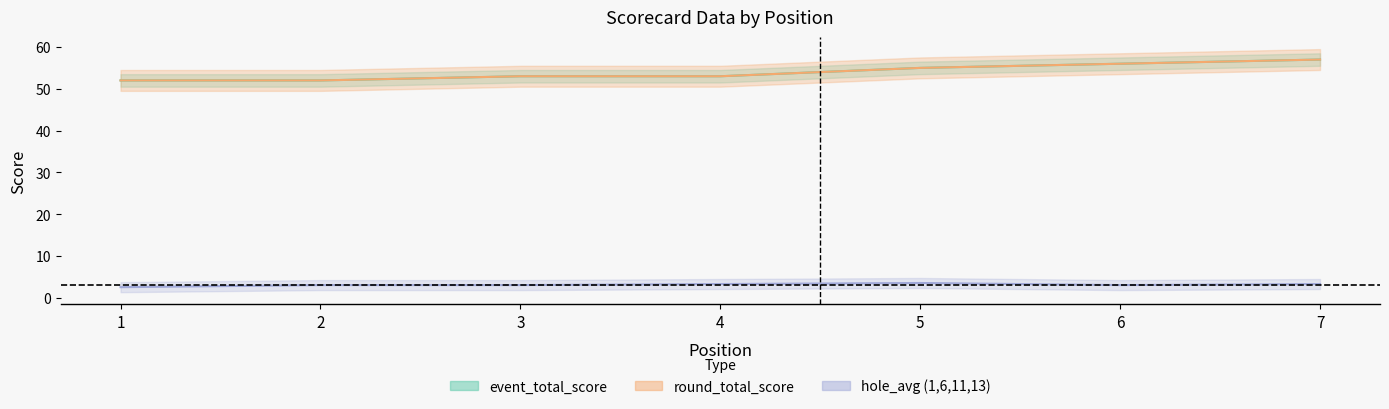

At how many categories does at least one series exceed 7?

7